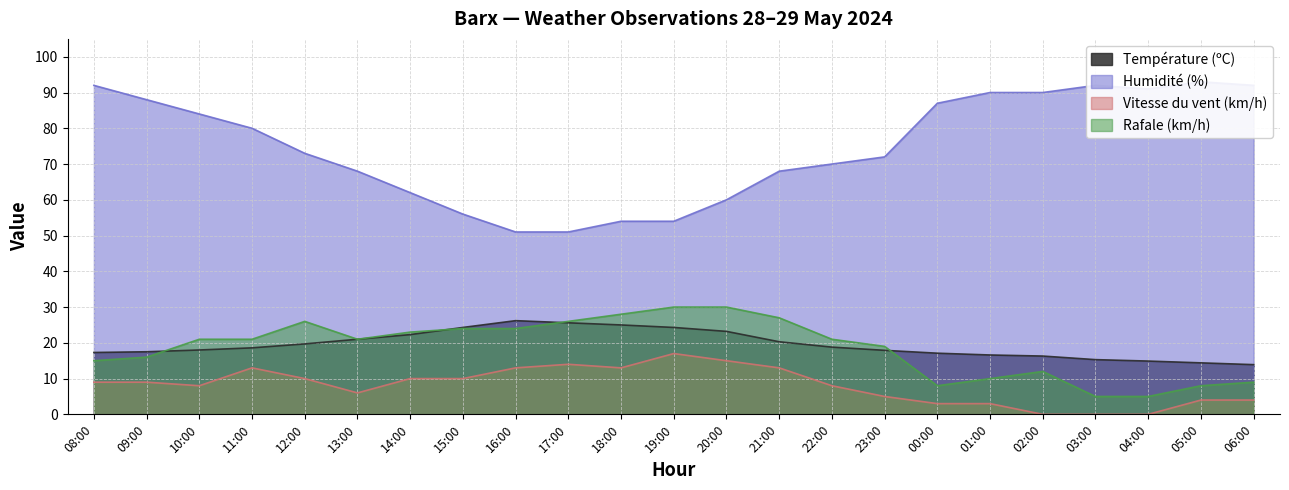

Reading left to right, extract all data points from this chart.

Température (ºC): 17.3	17.5	18.0	18.6	19.7	21.0	22.3	24.3	26.2	25.6	25.0	24.3	23.2	20.3	18.8	17.9	17.1	16.6	16.3	15.3	14.9	14.4	13.9
Humidité (%): 92.0	88.0	84.0	80.0	73.0	68.0	62.0	56.0	51.0	51.0	54.0	54.0	60.0	68.0	70.0	72.0	87.0	90.0	90.0	92.0	91.0	93.0	92.0
Vitesse du vent (km/h): 9.0	9.0	8.0	13.0	10.0	6.0	10.0	10.0	13.0	14.0	13.0	17.0	15.0	13.0	8.0	5.0	3.0	3.0	0.0	0.0	0.0	4.0	4.0
Rafale (km/h): 15.0	16.0	21.0	21.0	26.0	21.0	23.0	24.0	24.0	26.0	28.0	30.0	30.0	27.0	21.0	19.0	8.0	10.0	12.0	5.0	5.0	8.0	9.0